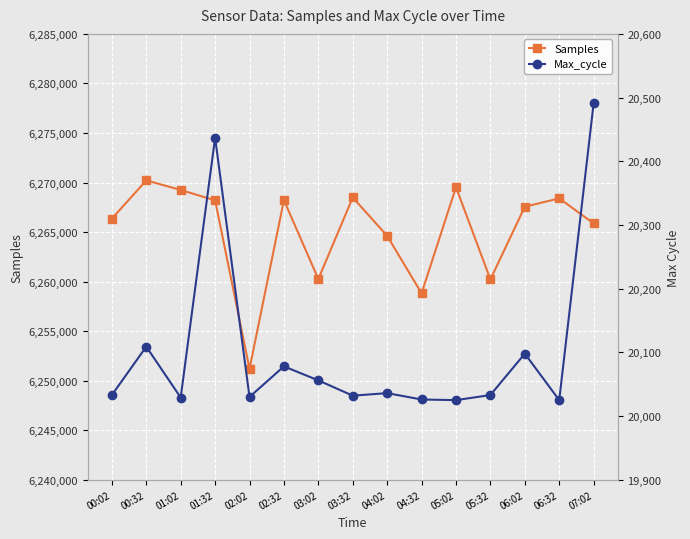

Reading left to right, what are all the values shown in this chart?

Samples: 00:02=6266351	00:32=6270214	01:02=6269246	01:32=6268195	02:02=6251193	02:32=6268219	03:02=6260254	03:32=6268490	04:02=6264616	04:32=6258814	05:02=6269530	05:32=6260219	06:02=6267554	06:32=6268400	07:02=6265873
Max_cycle: 00:02=20033	00:32=20109	01:02=20029	01:32=20437	02:02=20030	02:32=20078	03:02=20056	03:32=20032	04:02=20036	04:32=20026	05:02=20025	05:32=20033	06:02=20098	06:32=20025	07:02=20491